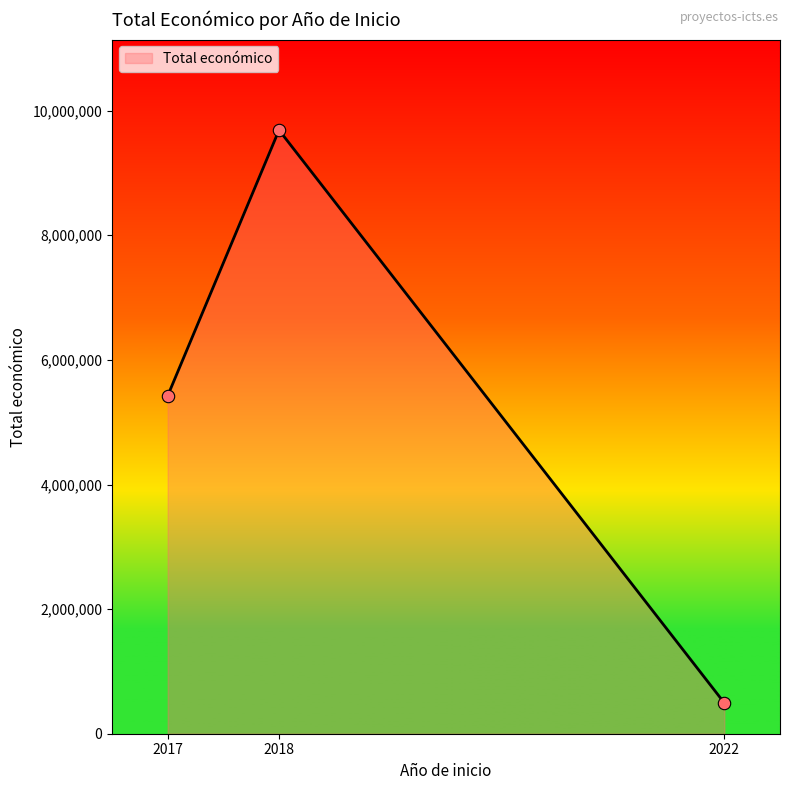

Which has a higher value, 2018 or 2017?

2018